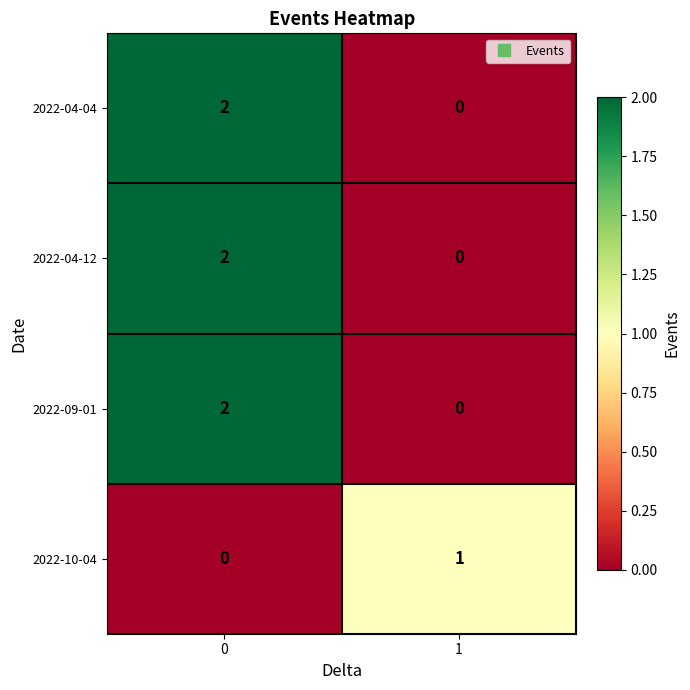

How many series are shown in this chart?

4